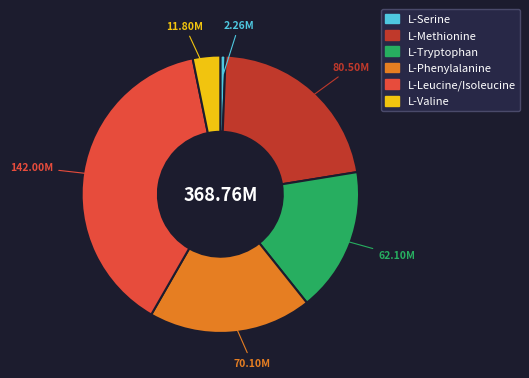

Is there any slice that represents more than half of the pie?

No